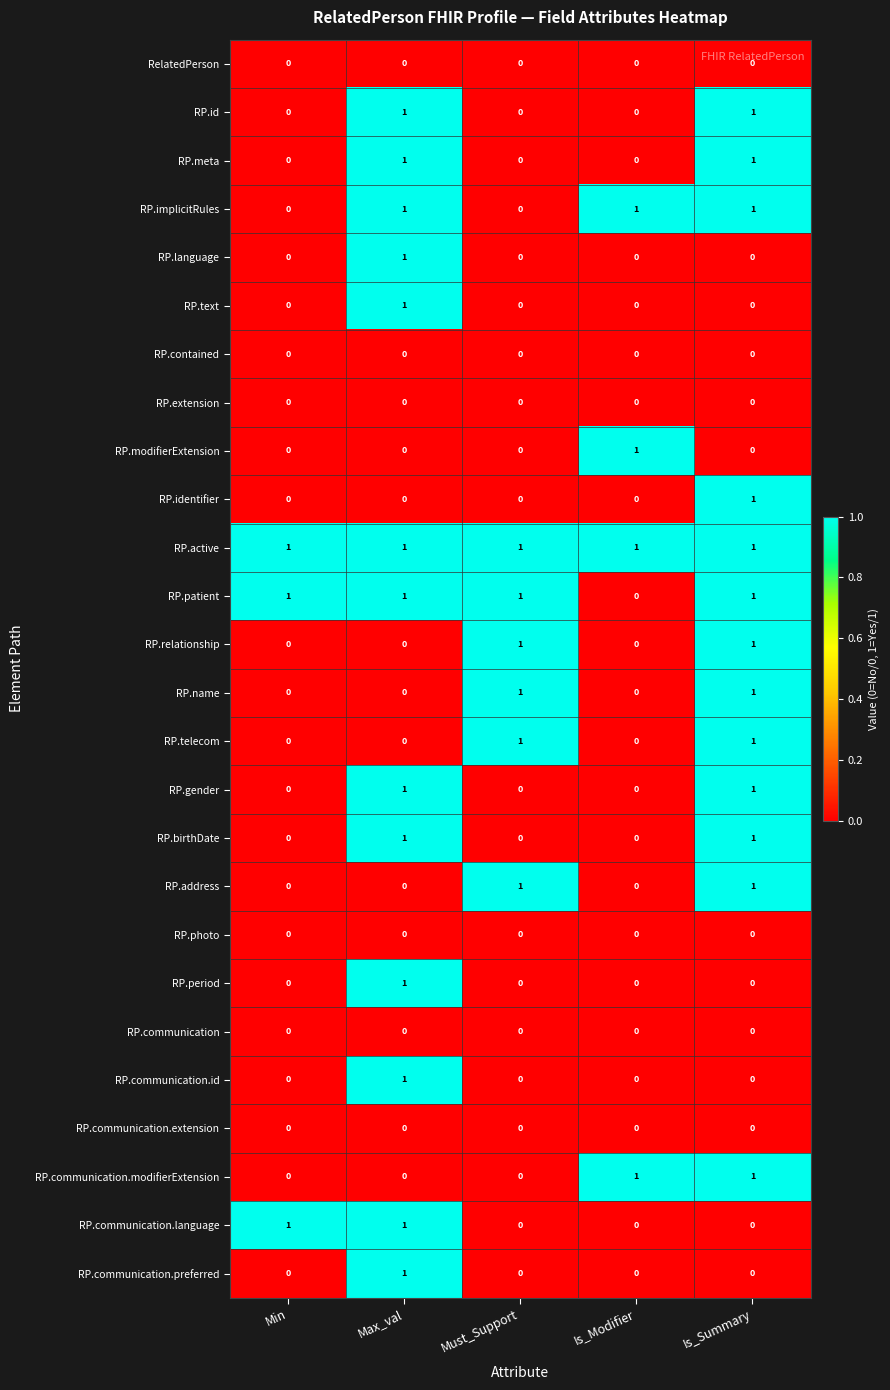

At which label does RP.identifier reach its peak?

Is_Summary